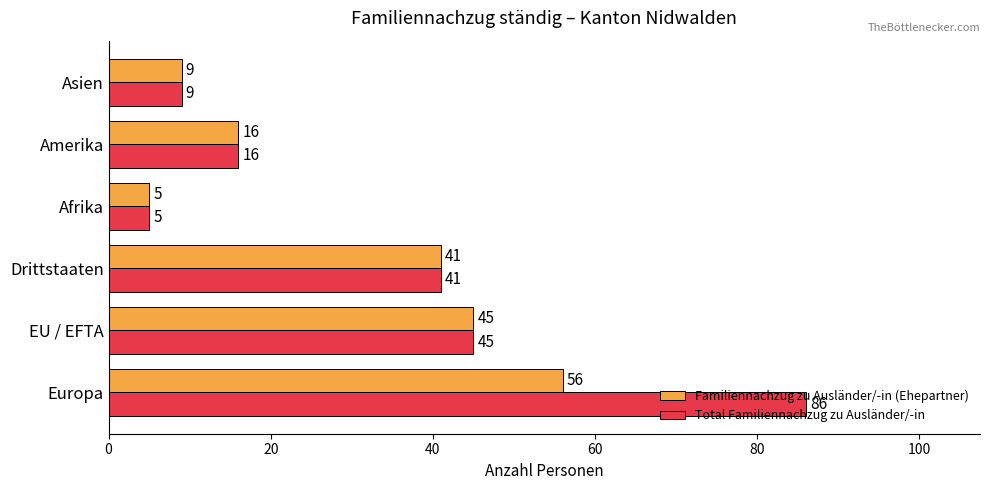

Which series has the largest range (max minus min)?

Total Familiennachzug zu Ausländer/-in